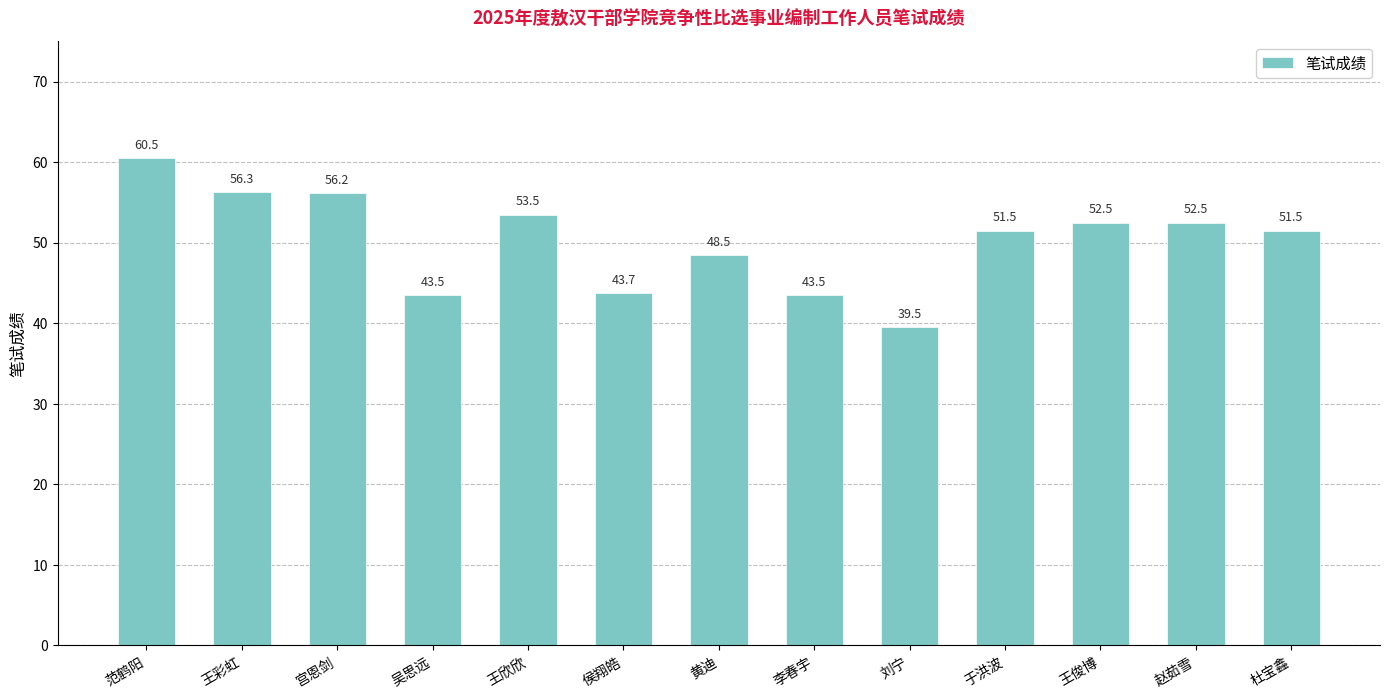

Reading left to right, extract all data points from this chart.

60.5	56.3	56.2	43.5	53.5	43.7	48.5	43.5	39.5	51.5	52.5	52.5	51.5